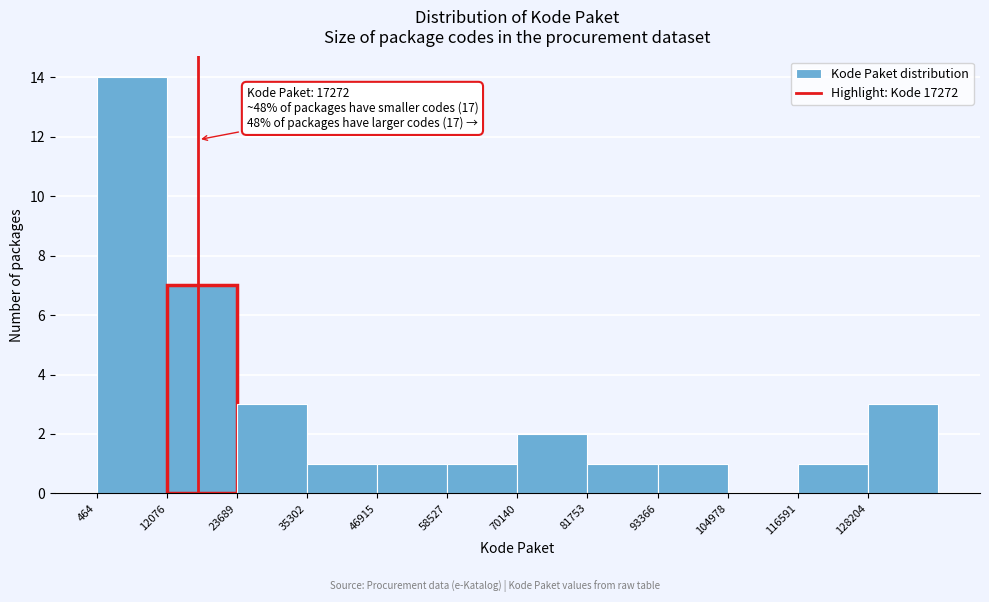

Over which range of the x-axis is the bar tallest?

0 to 12000